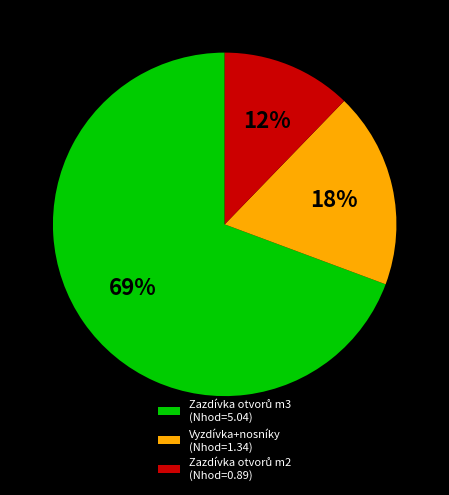

The Vyzdívka+nosníky (Nhod=1.34) slice represents 18% of the pie. True or false?

True